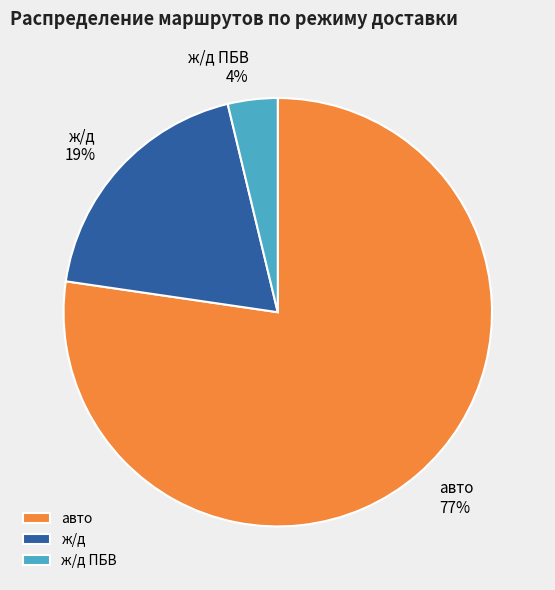

Between ж/д and ж/д ПБВ, which is larger?

ж/д